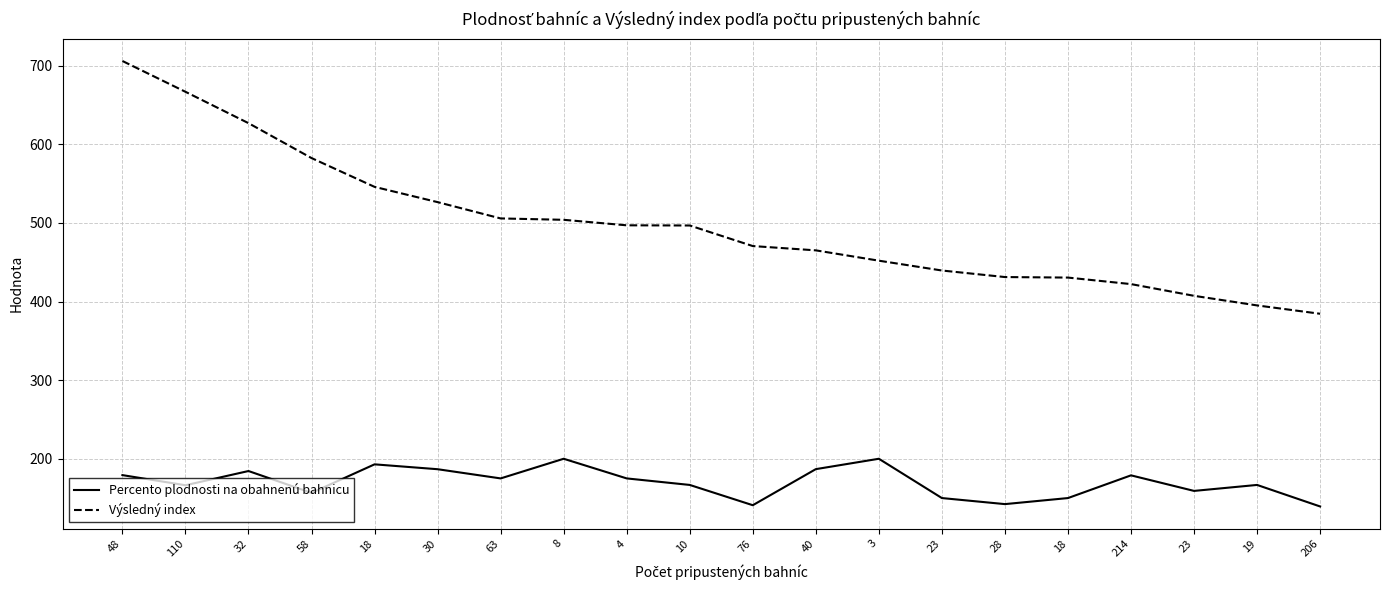

Is it true that Percento plodnosti na obahnenú bahnicu equals 217.0 at 76?

False